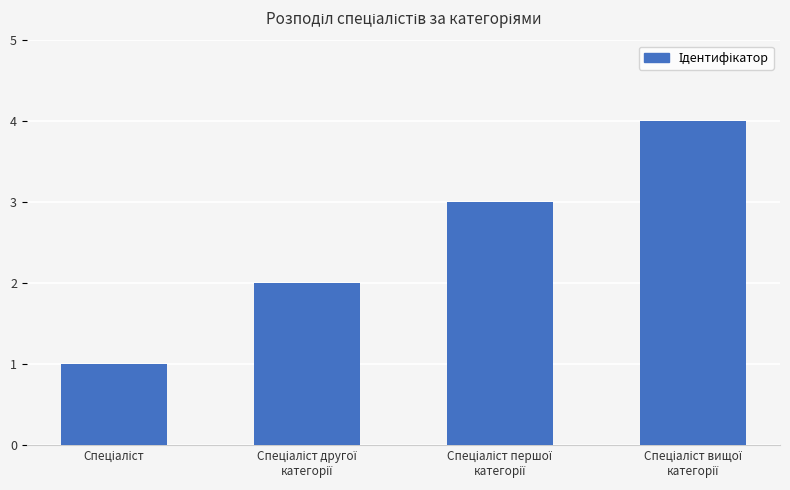

What is the difference between the maximum and minimum values?

3